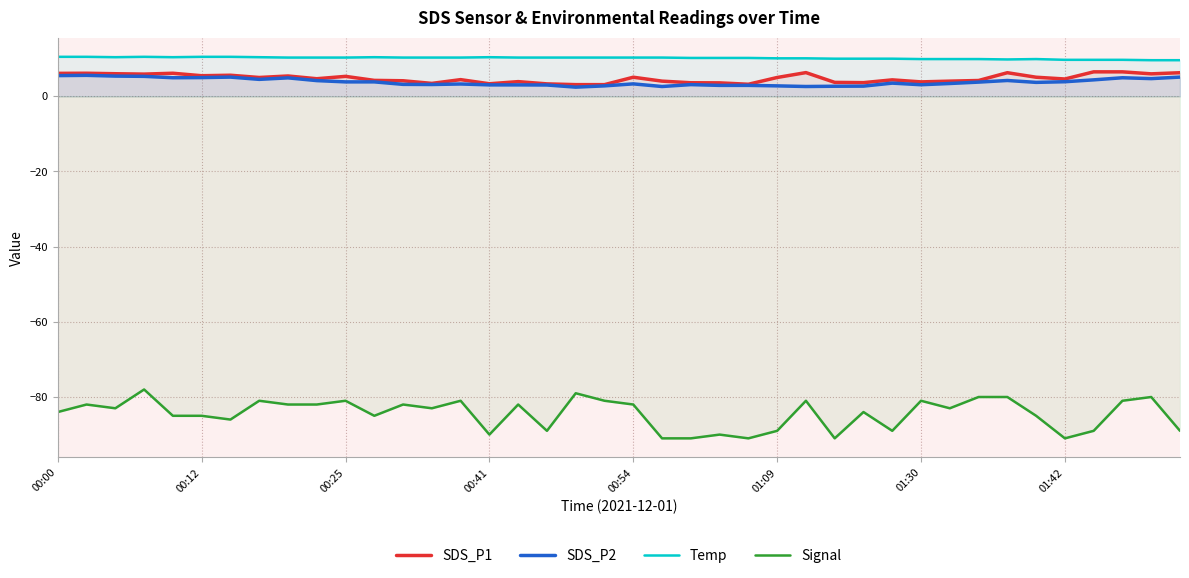

True or false: SDS_P2 and Signal intersect in this chart.

False